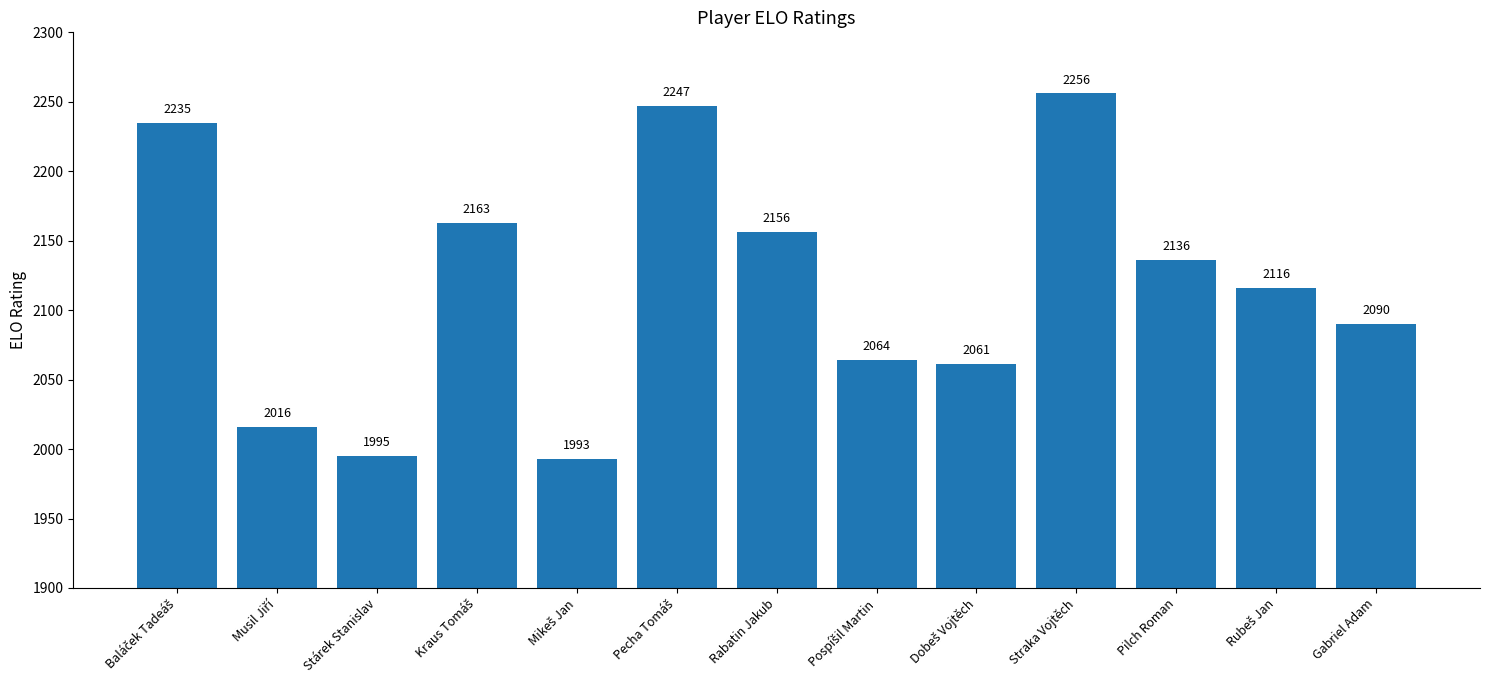

Between Pilch Roman and Straka Vojtěch, which is larger?

Straka Vojtěch